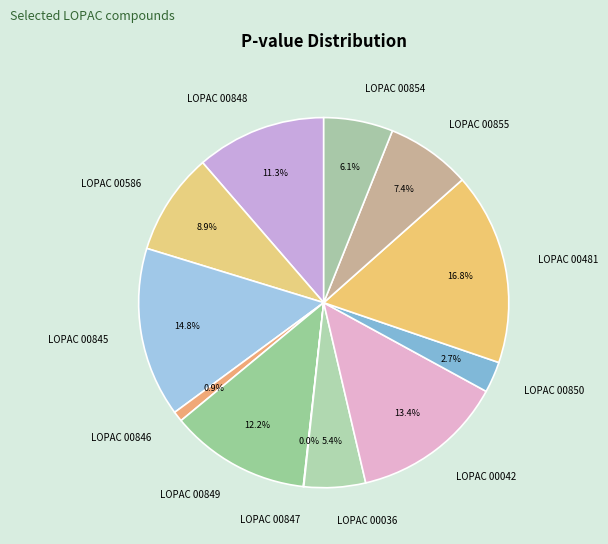

Does LOPAC 00850 represent more than half of the total?

No